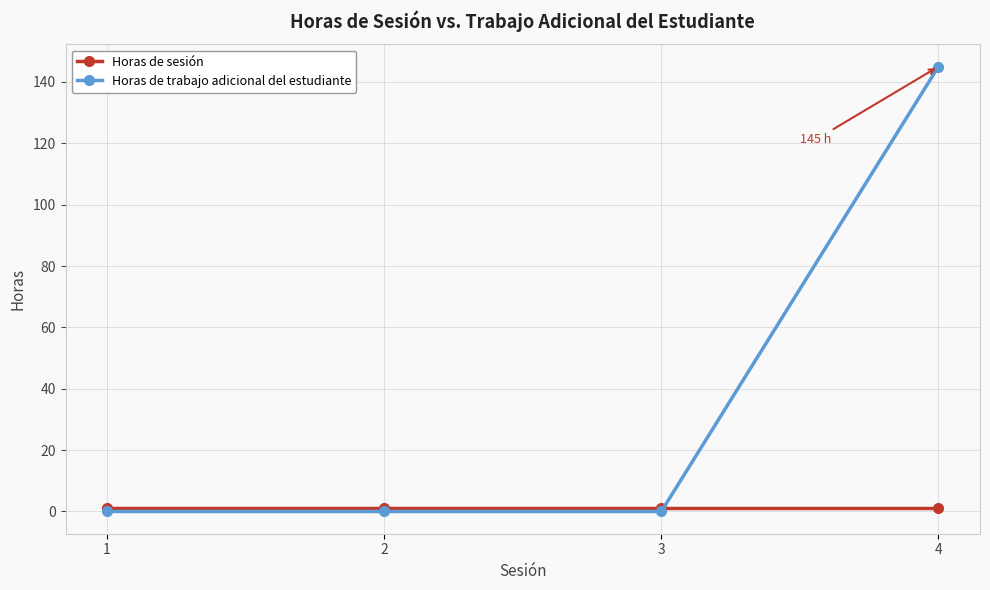

Is this an area chart (filled region under the line)?

No